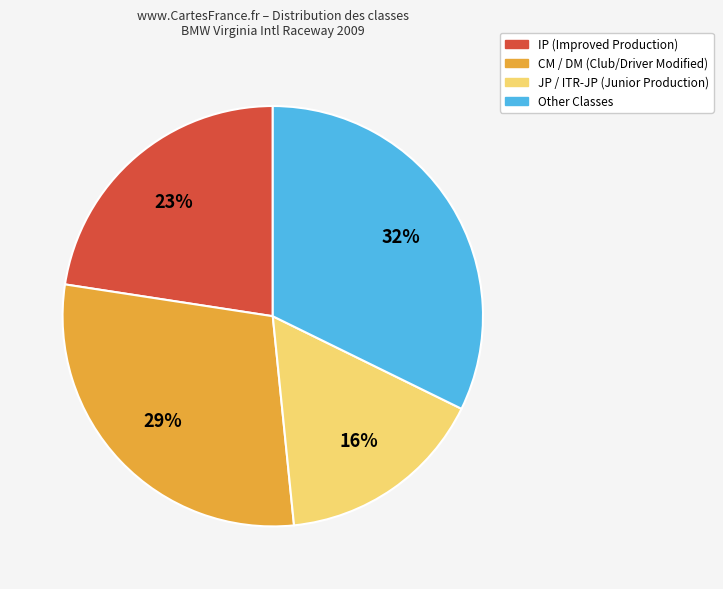

Does any single category account for the majority?

No